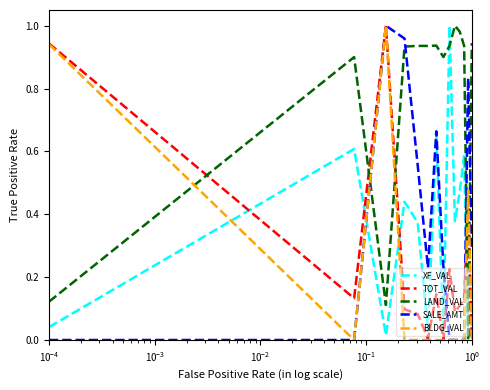

After their last crossing, which series has the higher values: LAND_VAL or TOT_VAL?

LAND_VAL